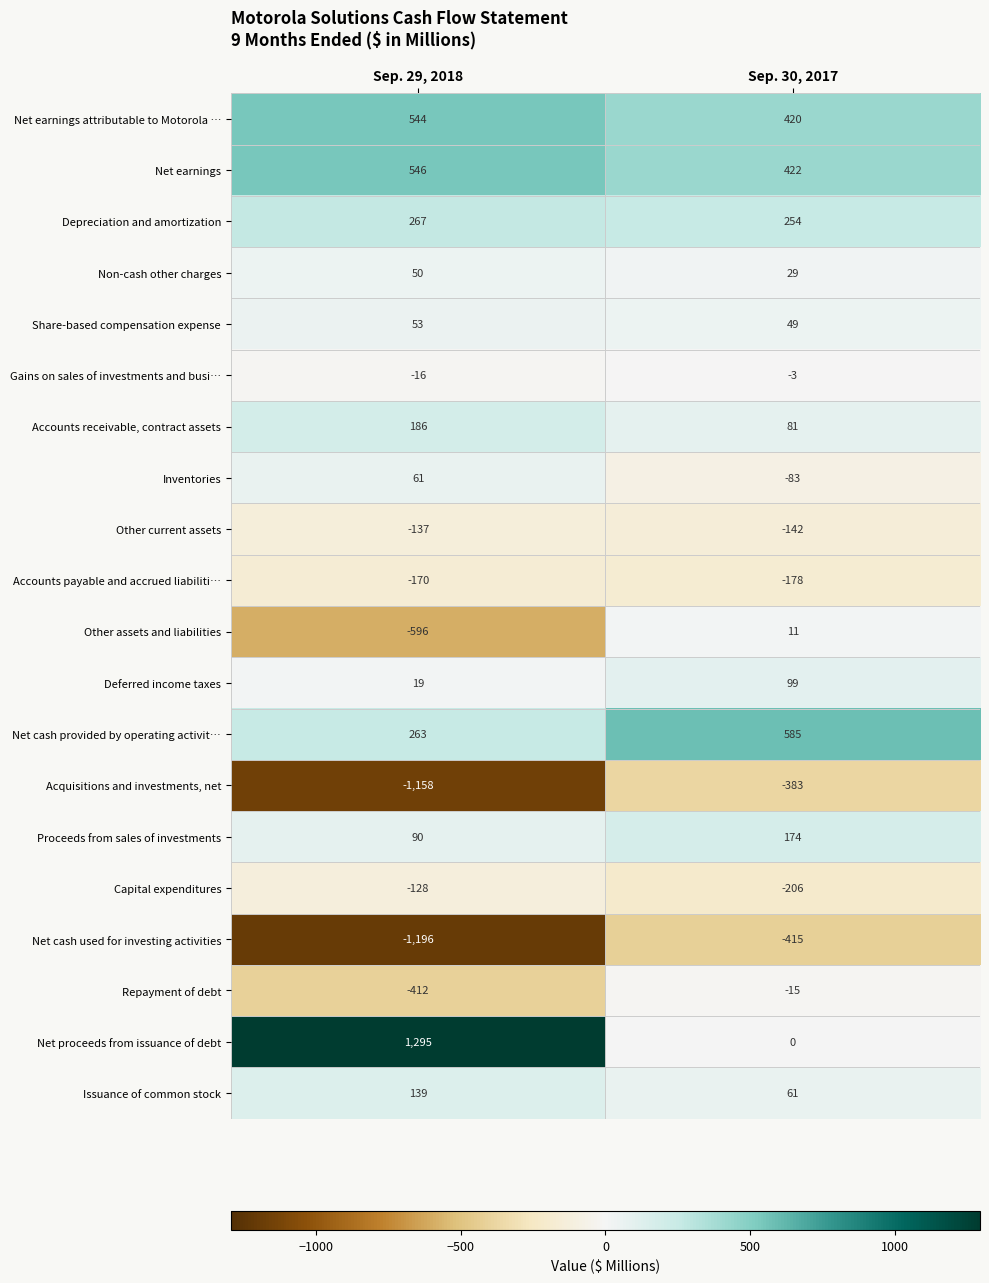

What is the smallest value displayed?

-1196